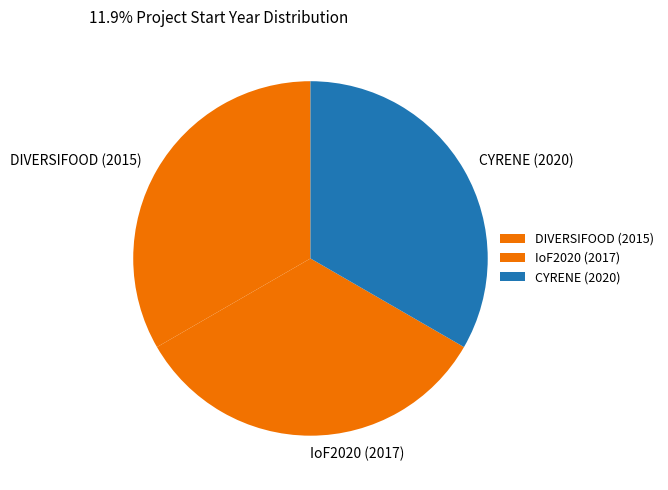

The DIVERSIFOOD (2015) slice represents 33% of the pie. True or false?

True